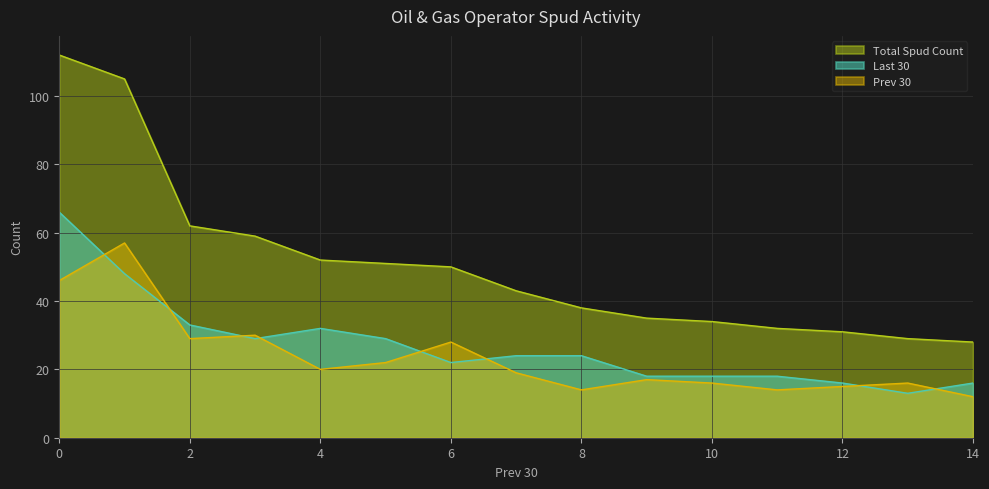

True or false: Prev 30 and Total Spud Count intersect in this chart.

False